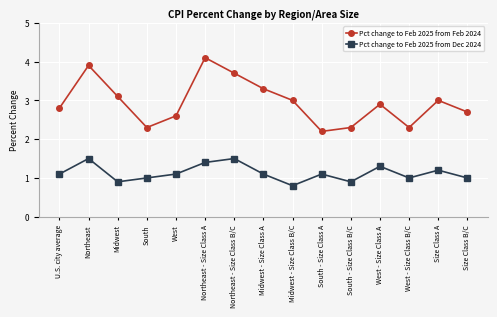

What is the sum of the Pct change to Feb 2025 from Dec 2024 values at West - Size Class B/C and West?

2.1